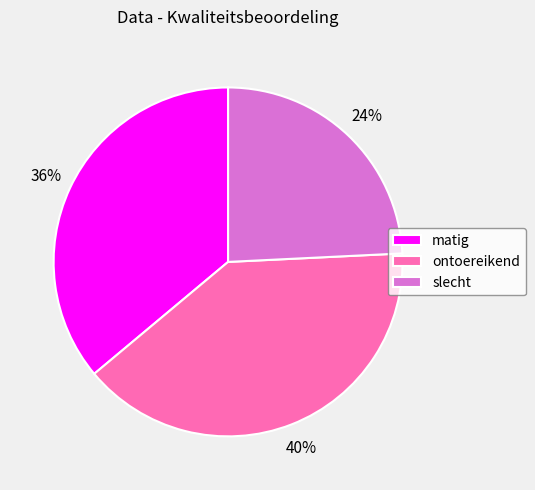

Which category has the biggest portion of the pie?

ontoereikend